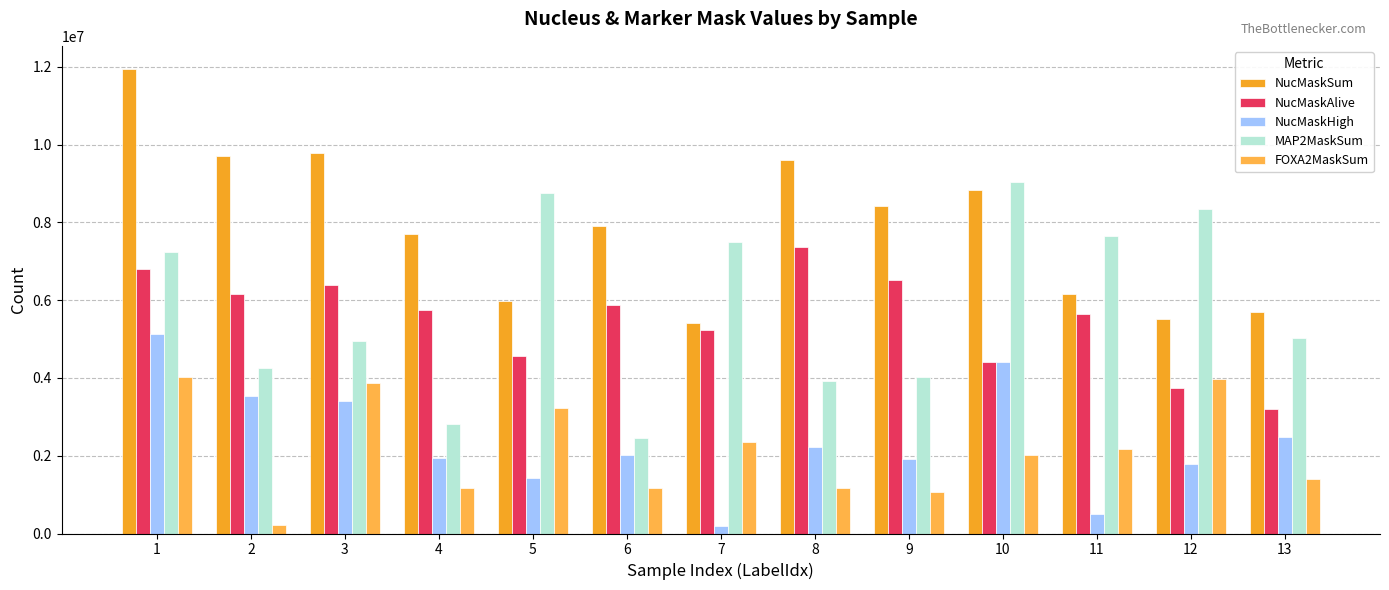

Which category has the highest value across all series?

1